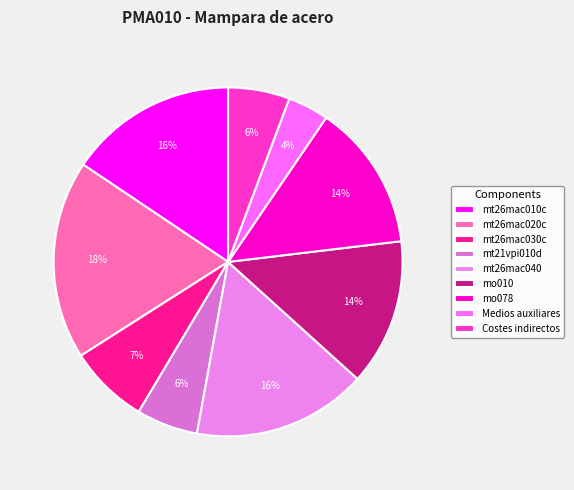

How many slices are in this pie chart?

9